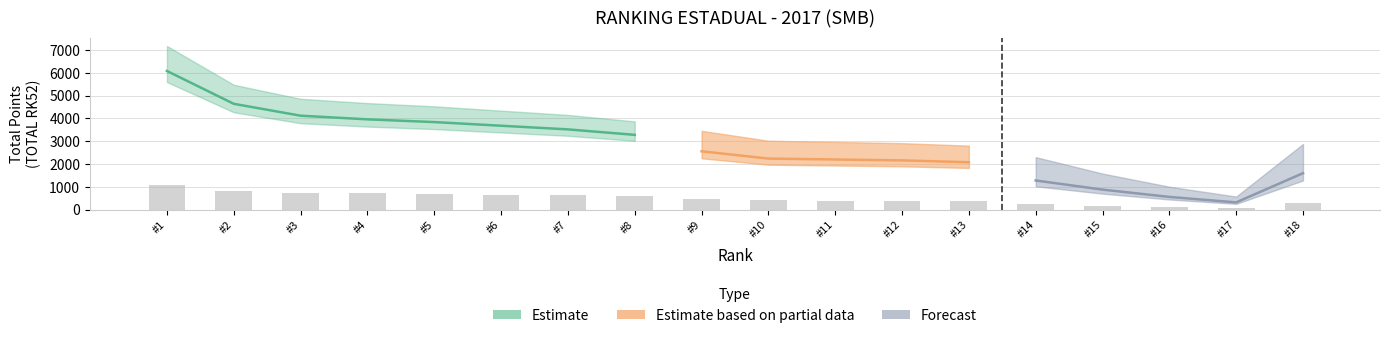

What is the value of the 8th bar from the left?

590.4